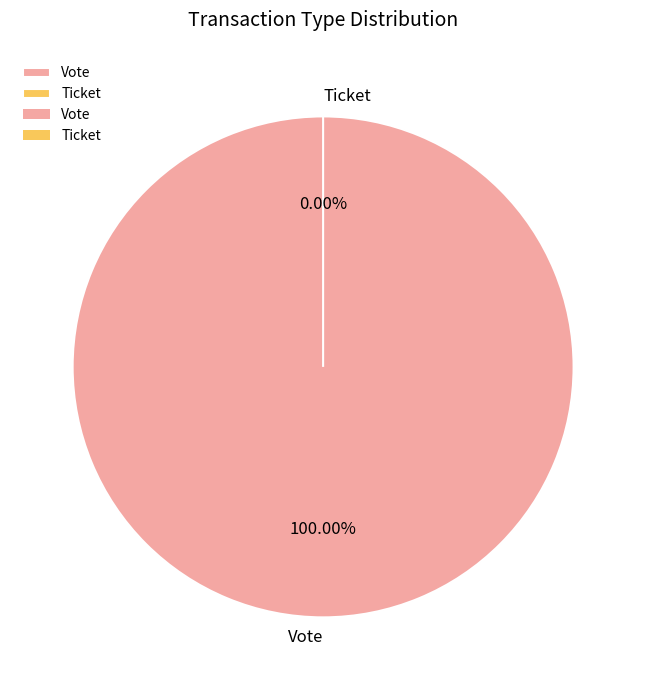

Count the number of slices in the pie.

2